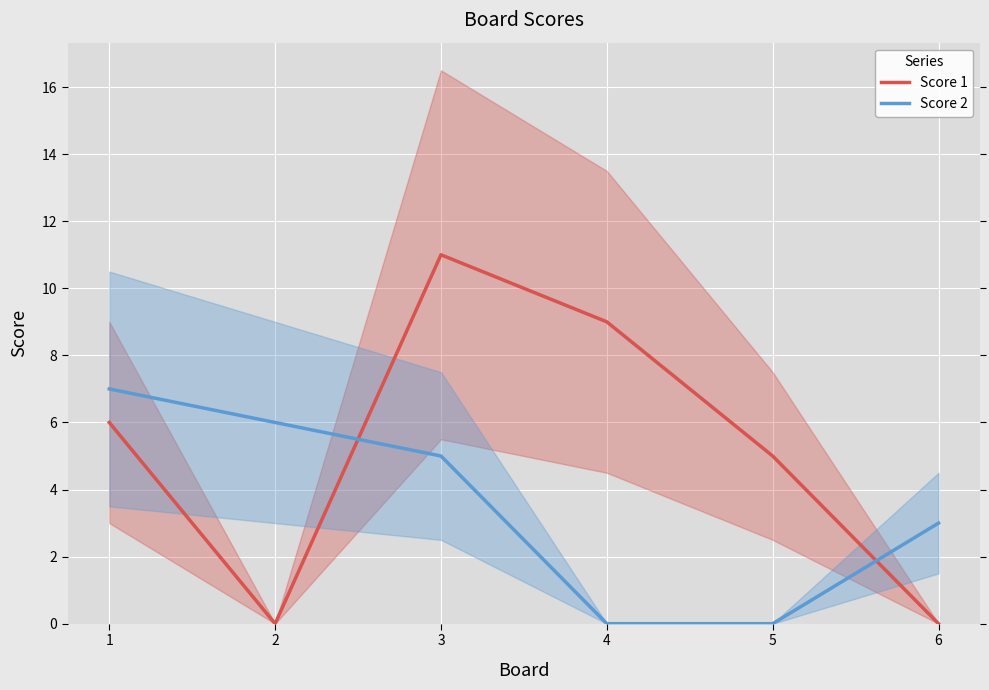

What is the value of the Score 2 point at the 6th from the left?

3